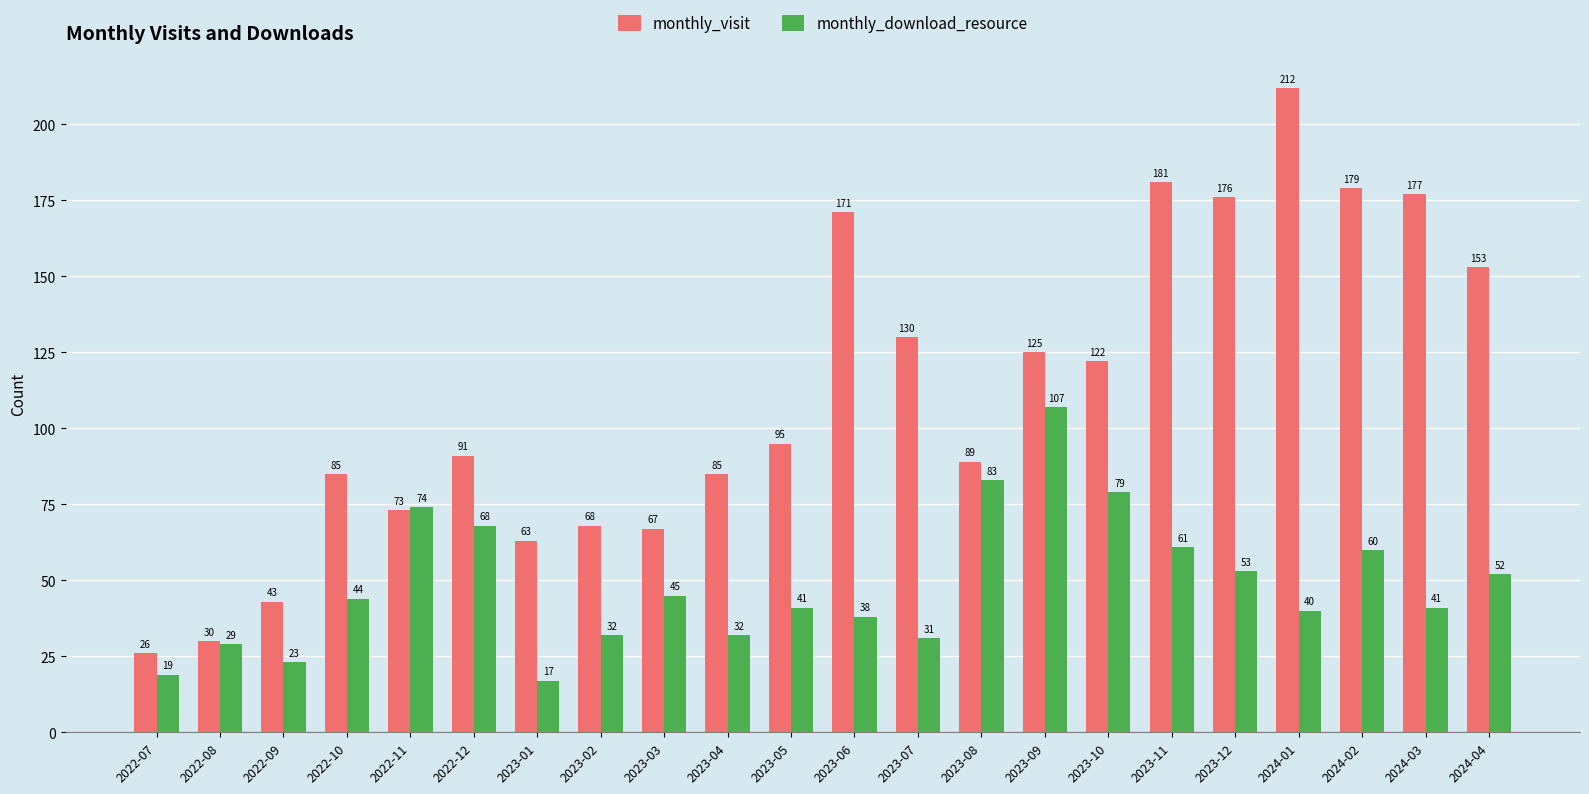

Is it true that monthly_visit equals 122 at 2023-10?

True